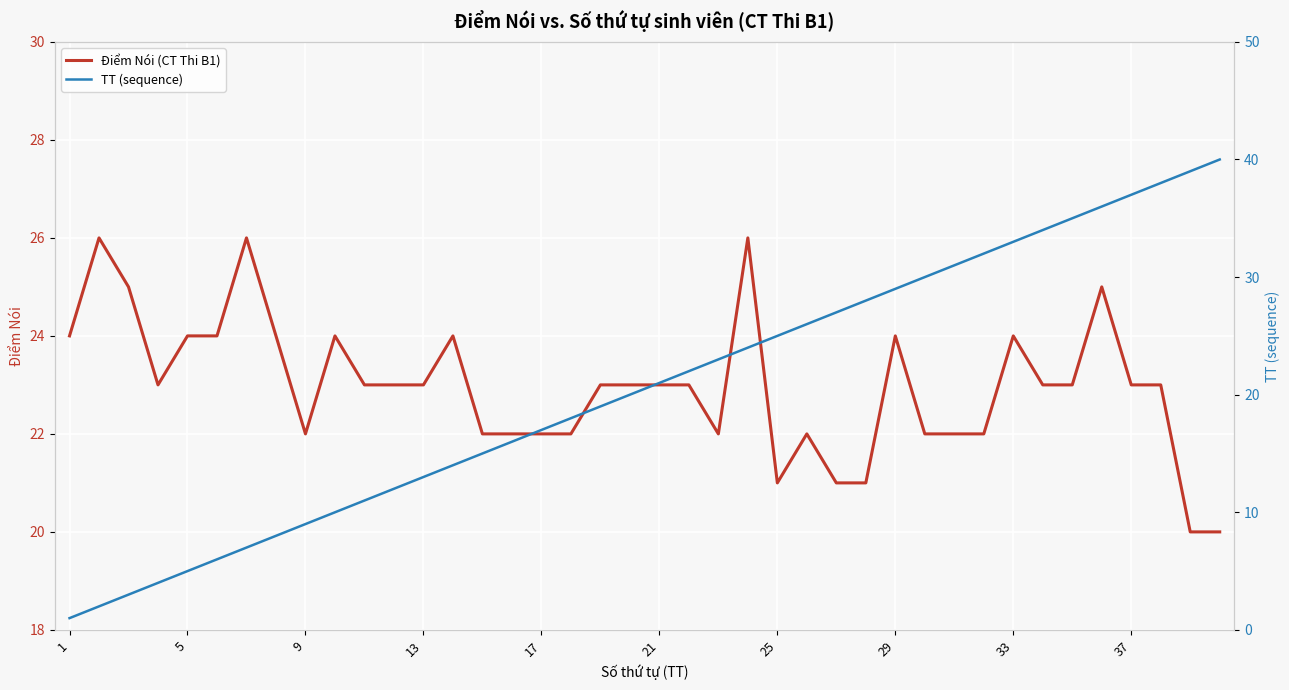

What is the maximum value for Điểm Nói (CT Thi B1)?

26